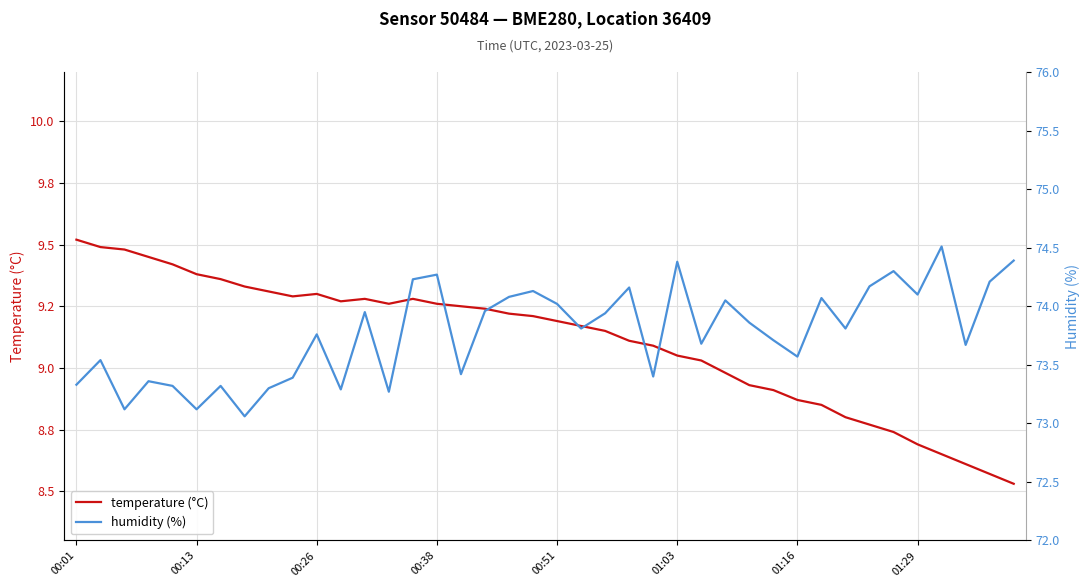

Which series has the largest total across all categories?

humidity (%)